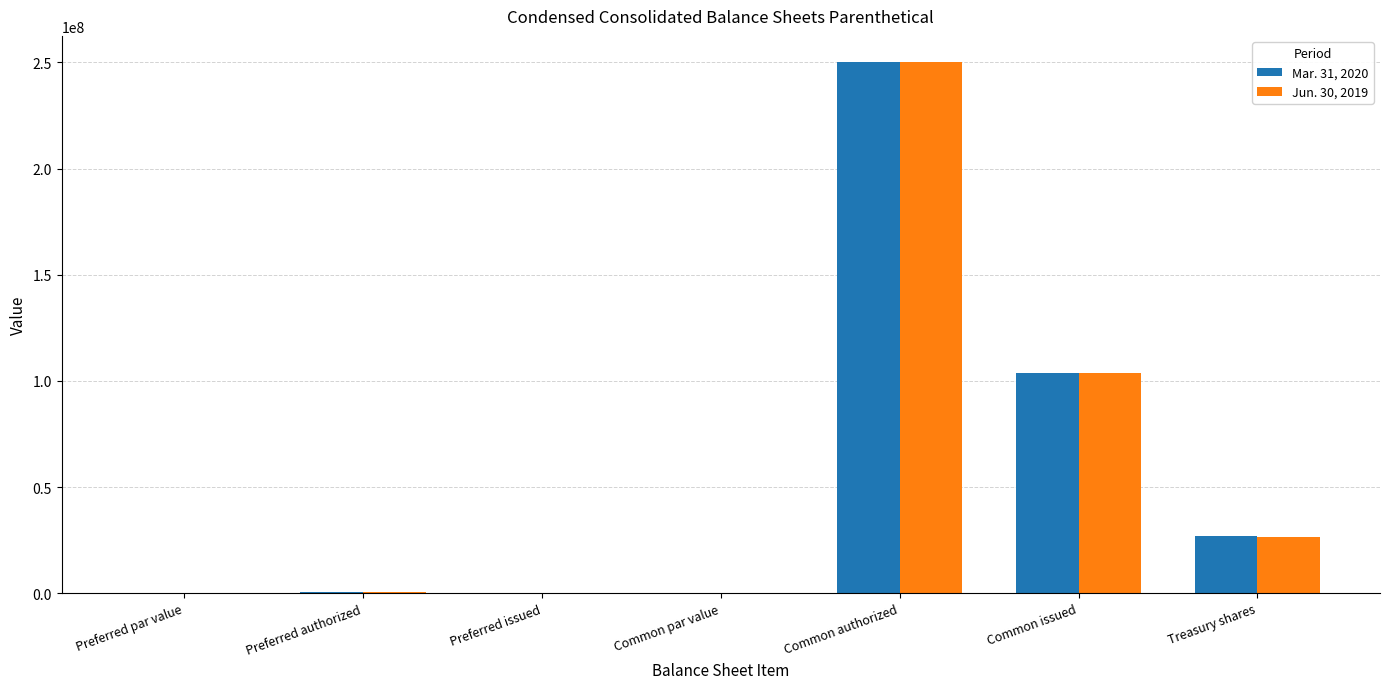

At which category is the sum across all series the highest?

Common authorized